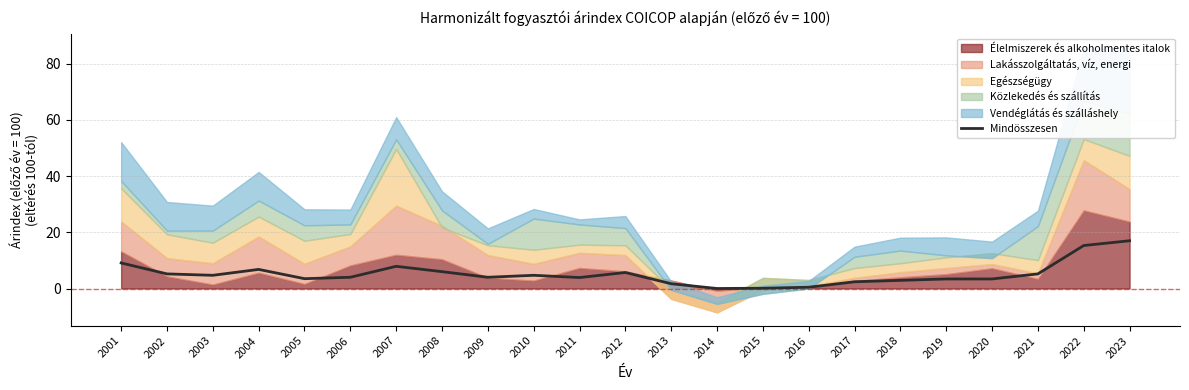

Rank the categories by value from lowest to highest.

2014, 2015, 2016, 2013, 2017, 2018, 2019, 2020, 2005, 2011, 2006, 2009, 2003, 2010, 2002, 2021, 2012, 2008, 2004, 2007, 2001, 2022, 2023